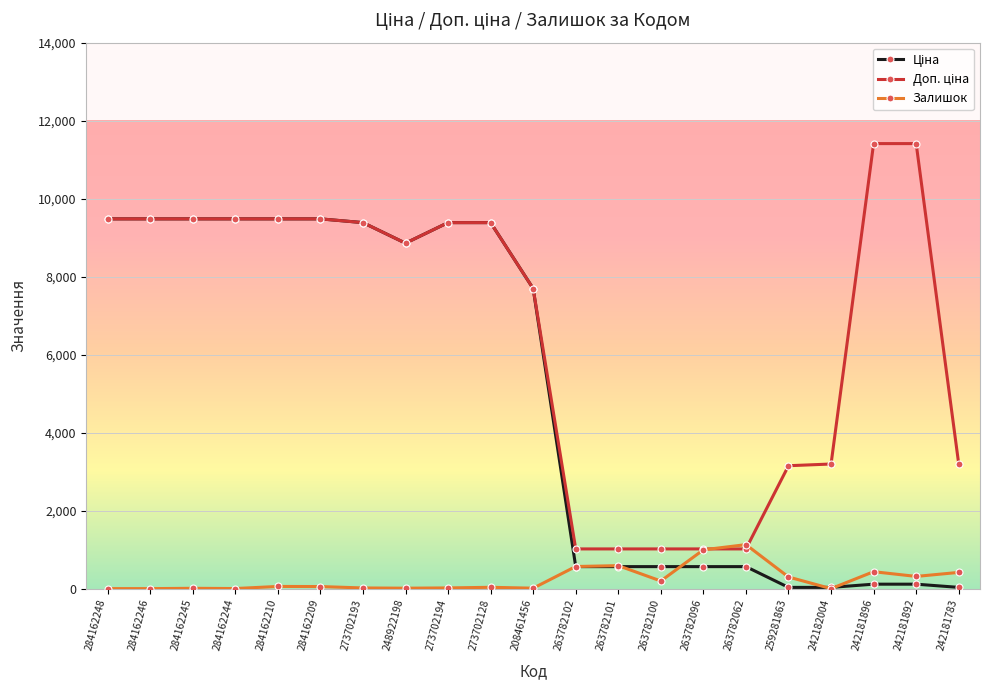

True or false: Залишок has more than 0 points higher than both neighbors.

True